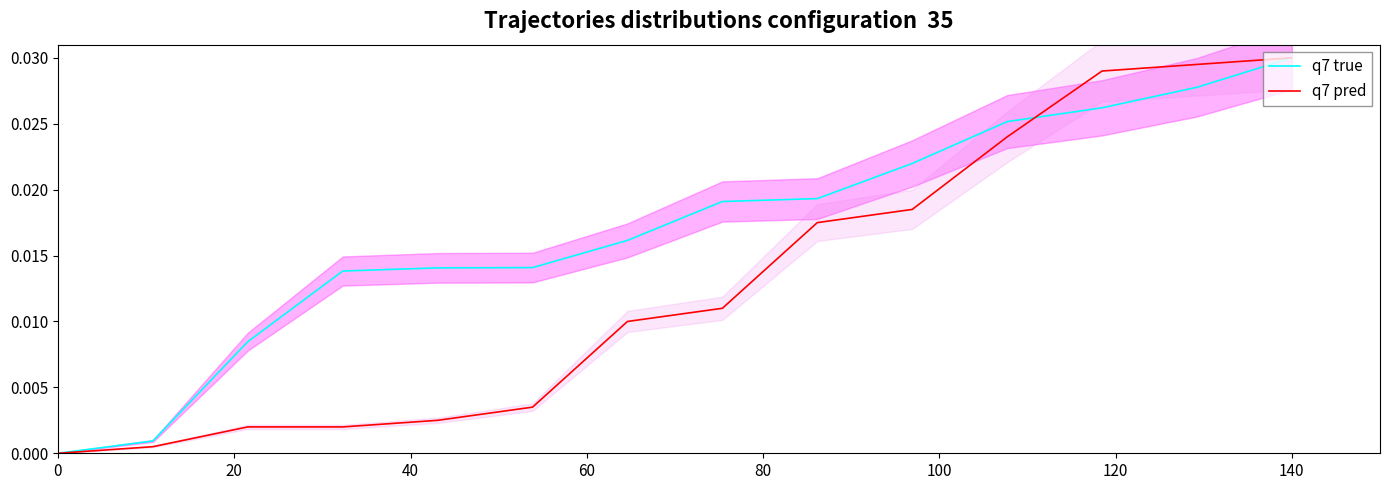

How many values in the q7 true series exceed 0?

13